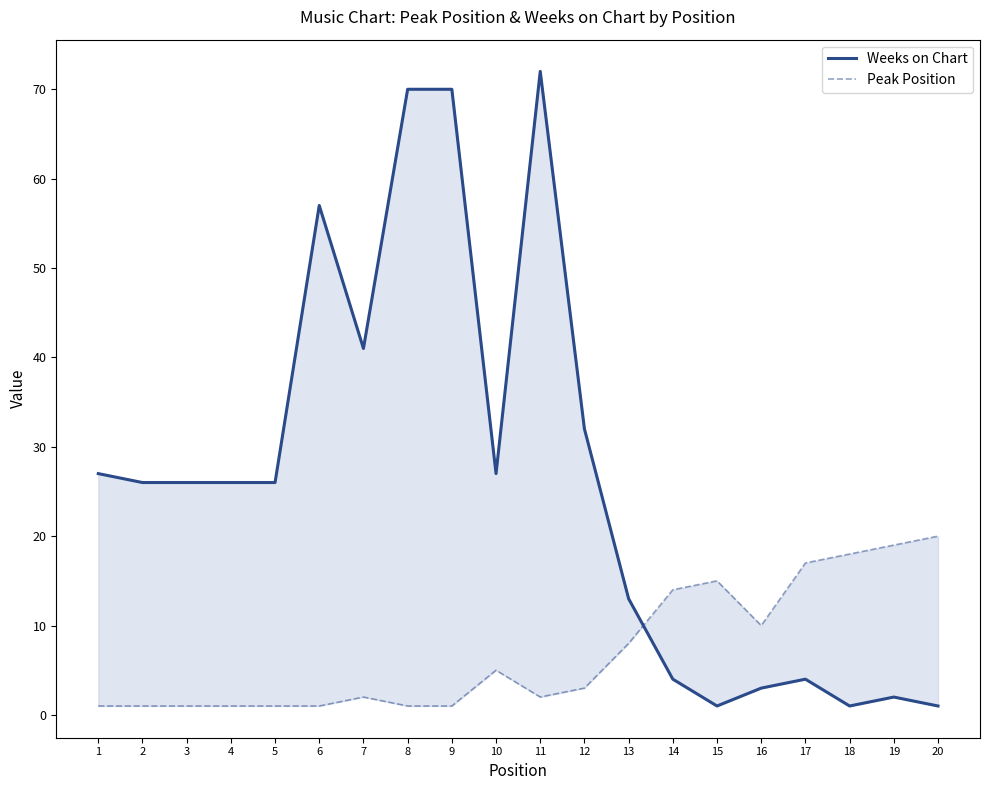

Reading left to right, extract all data points from this chart.

Weeks on Chart: 1=27	2=26	3=26	4=26	5=26	6=57	7=41	8=70	9=70	10=27	11=72	12=32	13=13	14=4	15=1	16=3	17=4	18=1	19=2	20=1
Peak Position: 1=1	2=1	3=1	4=1	5=1	6=1	7=2	8=1	9=1	10=5	11=2	12=3	13=8	14=14	15=15	16=10	17=17	18=18	19=19	20=20